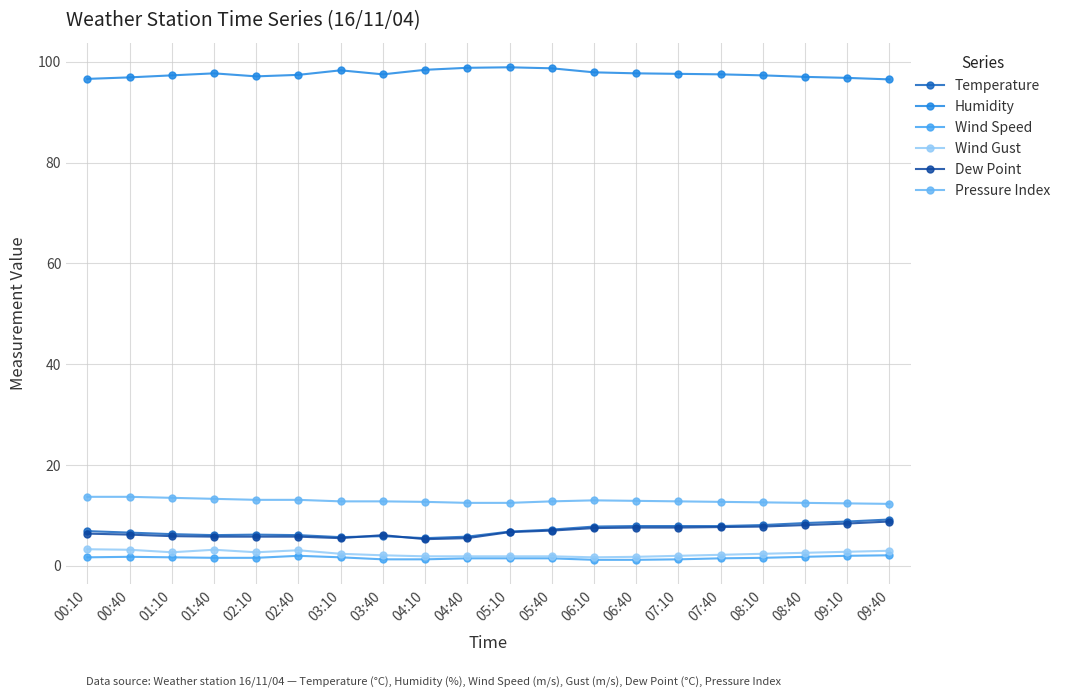

The Wind Gust series shows 1.9 at 04:40. True or false?

True